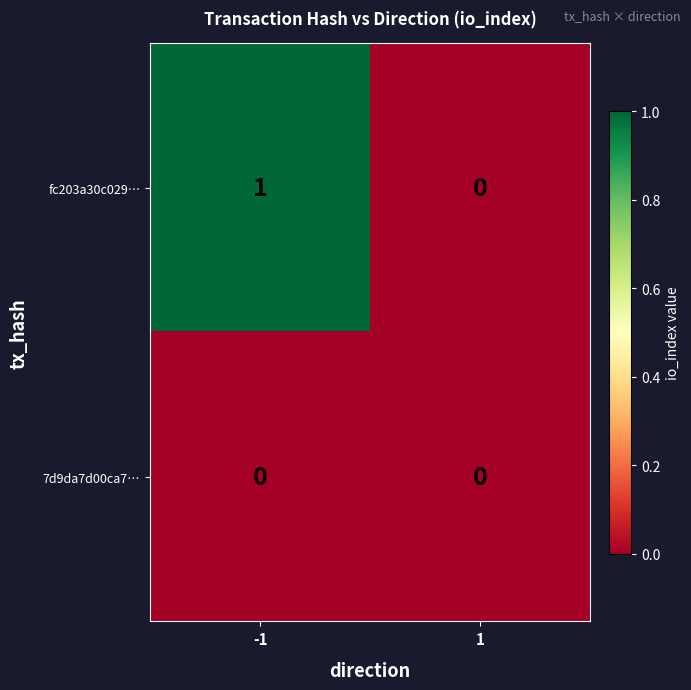

List the series in order of their peak value, highest first.

fc203a30c029…, 7d9da7d00ca7…